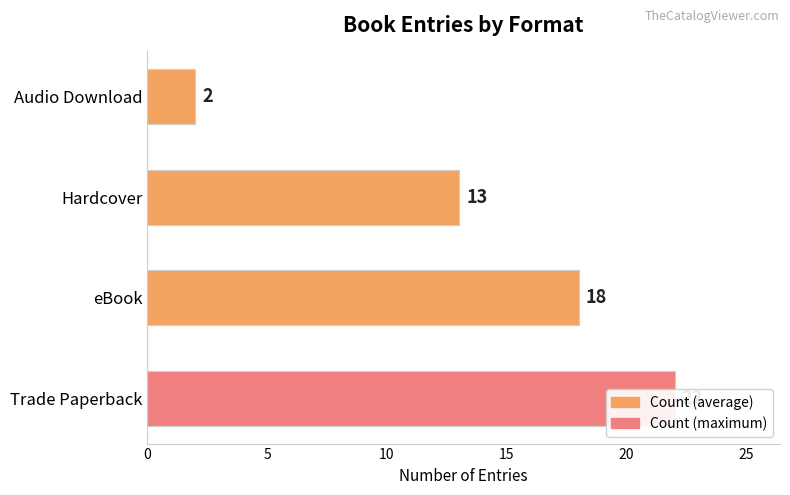

What is the difference between the maximum and second lowest values?

9